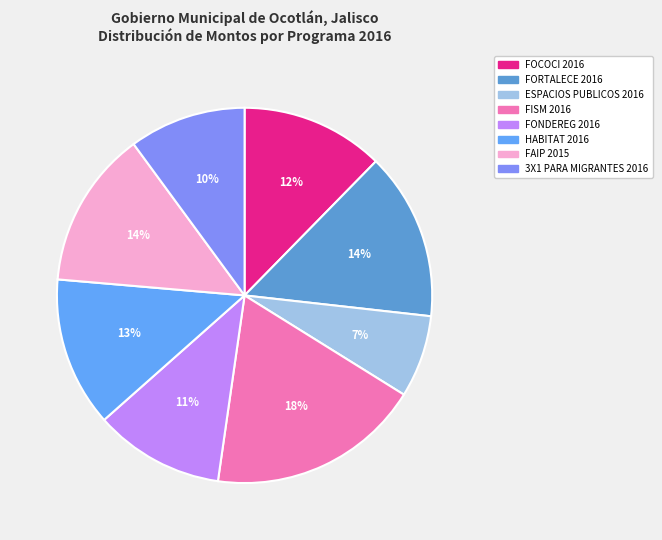

What is the change in value from ESPACIOS PUBLICOS 2016 to HABITAT 2016?

+2310091.4